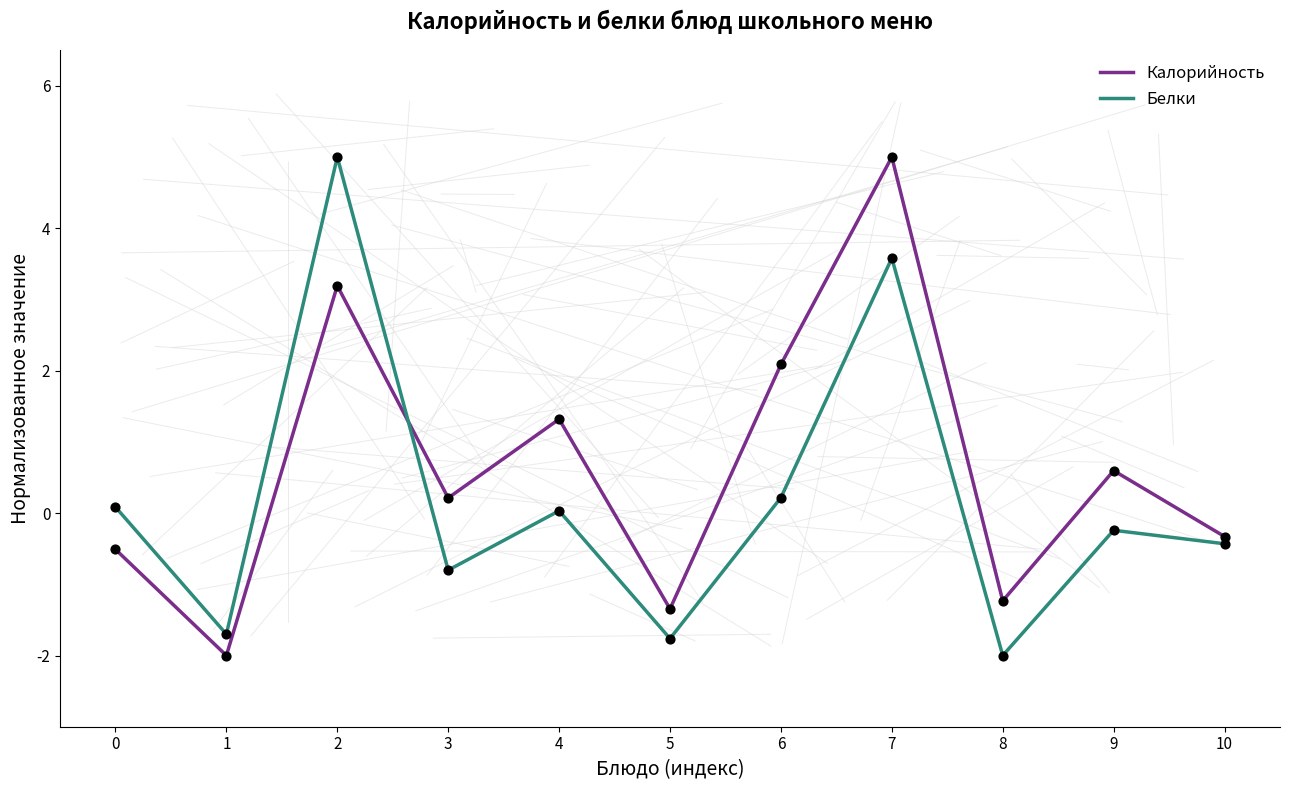

What is the spread (max minus min) of values at 8?

0.8